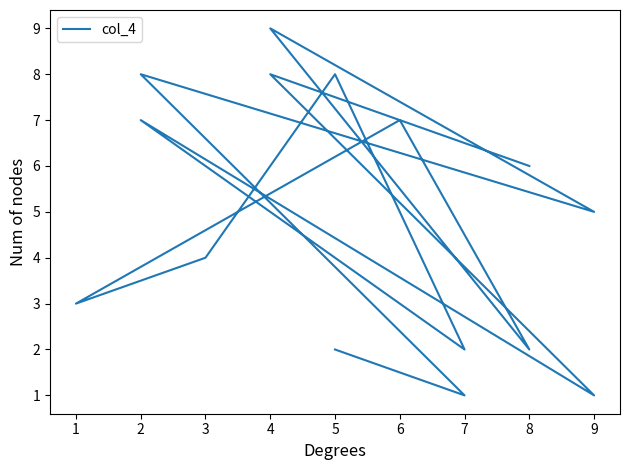

Where is the first local maximum?

2